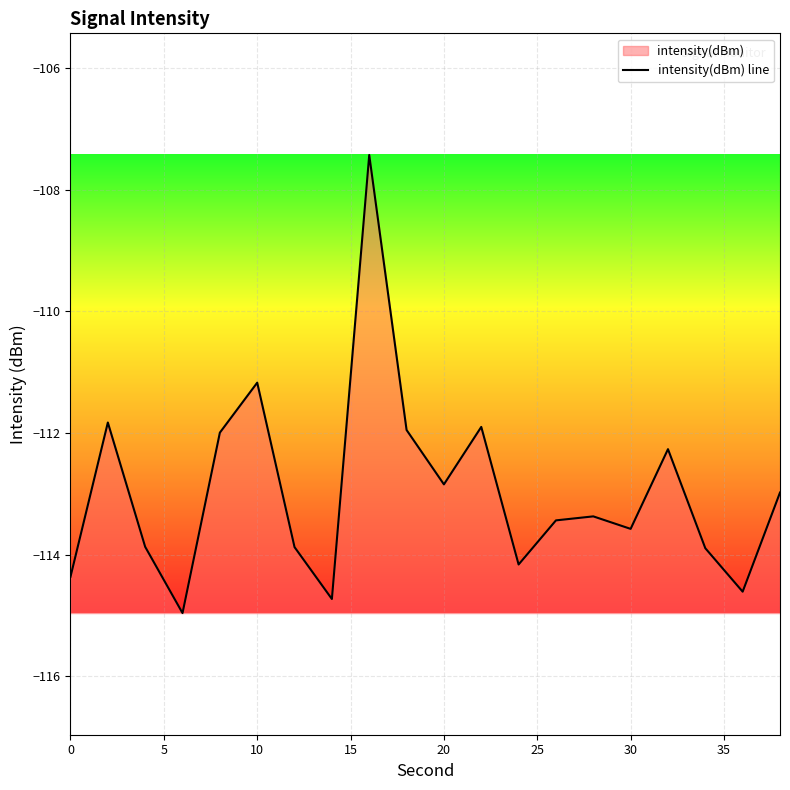

The chart shows a value of -112.8 at 20. True or false?

True